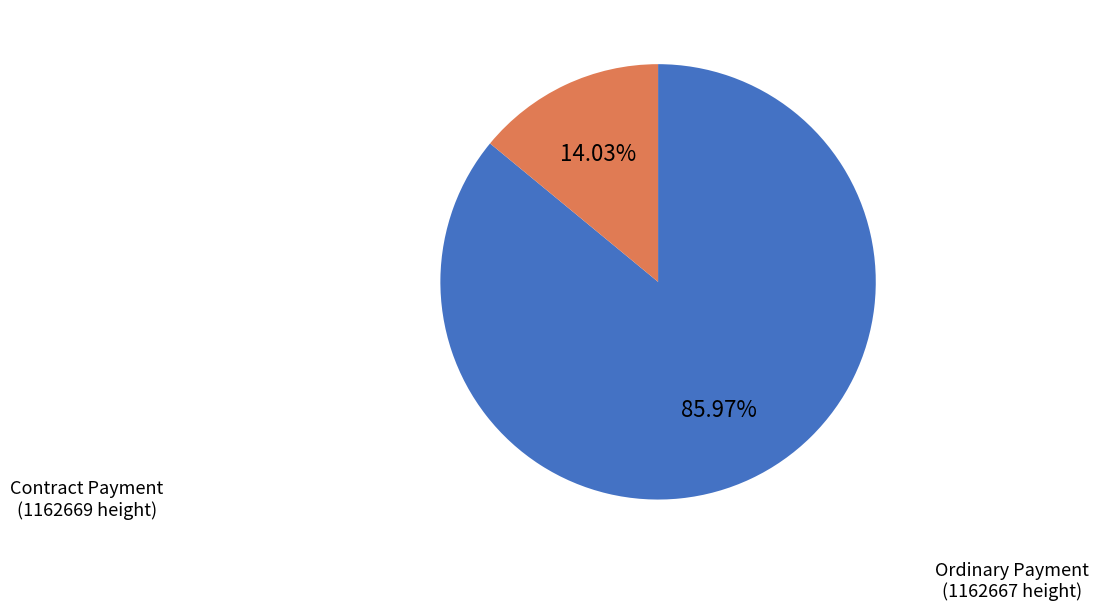

Is there any slice that represents more than half of the pie?

Yes